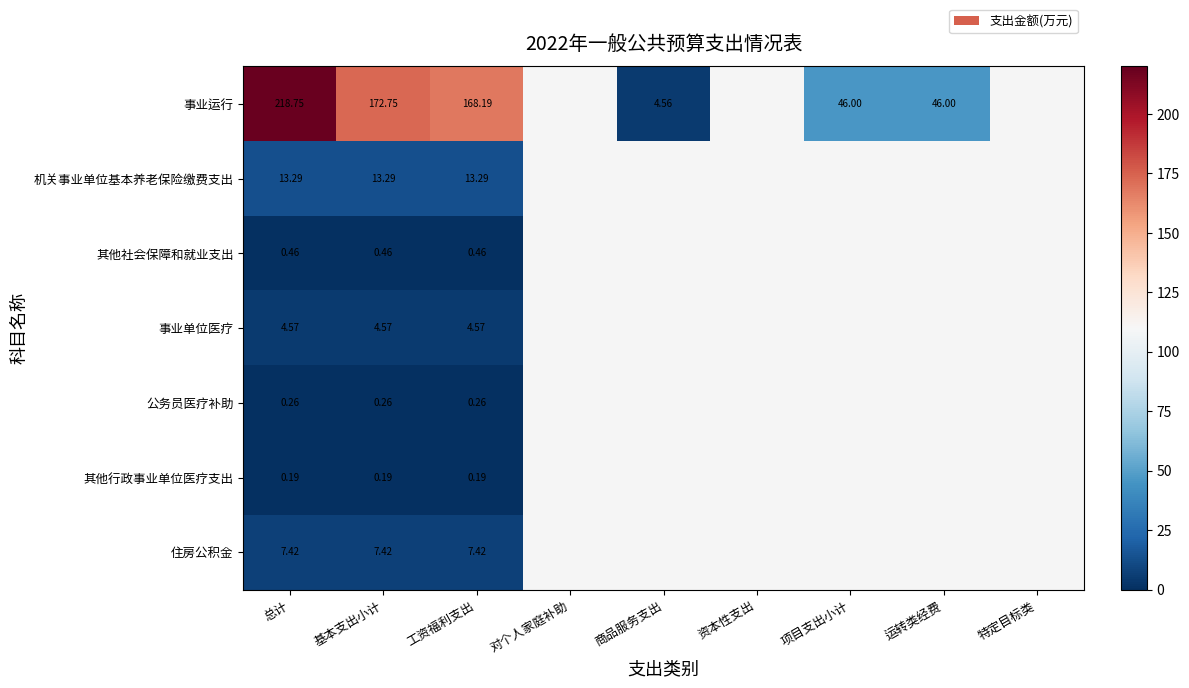

Rank the series at 总计 from highest to lowest value.

事业运行, 机关事业单位基本养老保险缴费支出, 住房公积金, 事业单位医疗, 其他社会保障和就业支出, 公务员医疗补助, 其他行政事业单位医疗支出